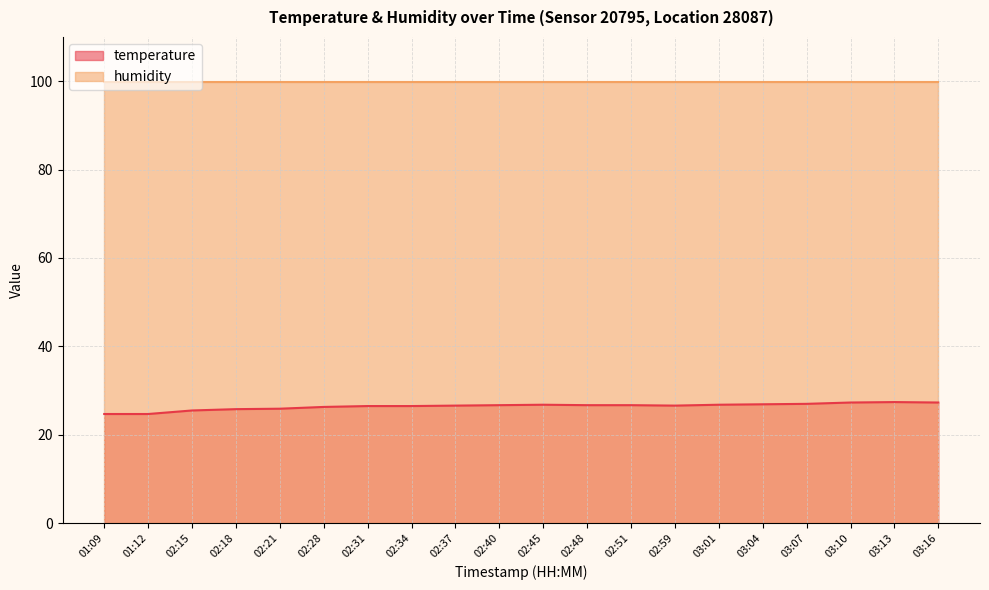

What is the smallest value displayed?

24.7